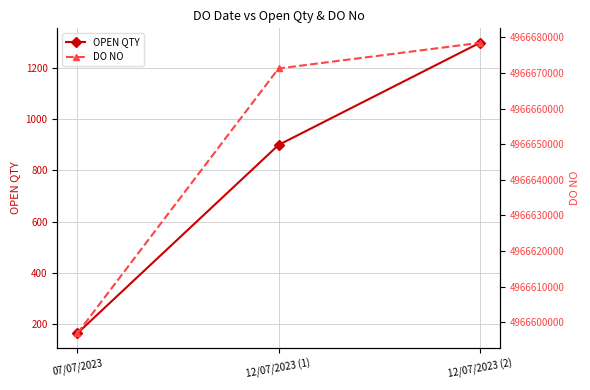

Does the chart display data point markers on the line(s)?

Yes